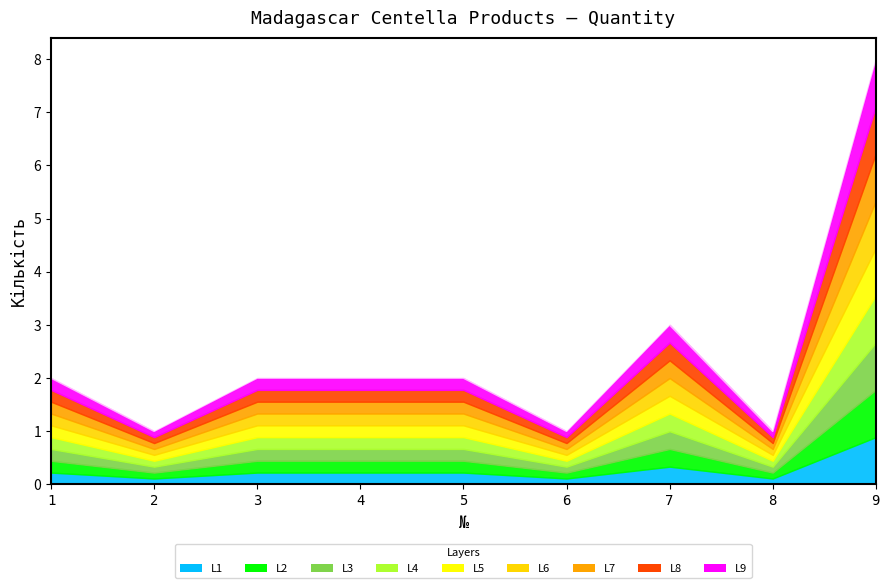

Reading right to left, what are all the values shown in this chart?

8	1	3	1	2	2	2	1	2